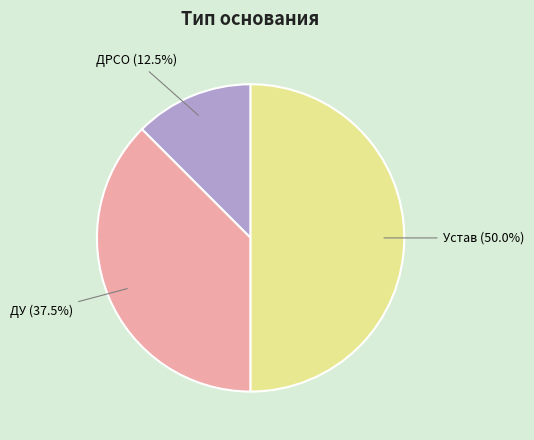

To the nearest percent, what percentage of the pie is Устав?

50%